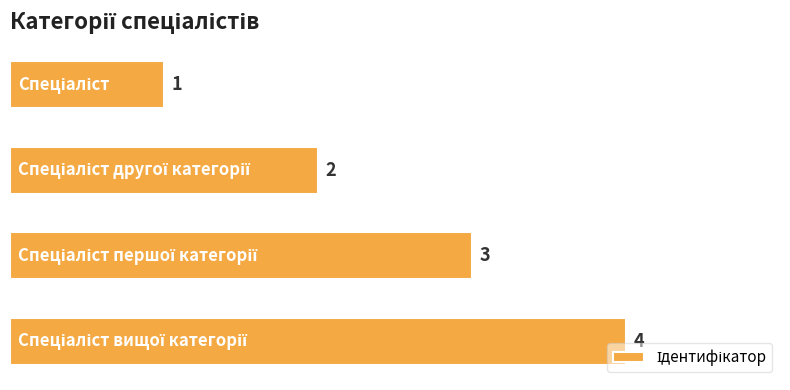

What is the difference between the maximum and minimum values?

3